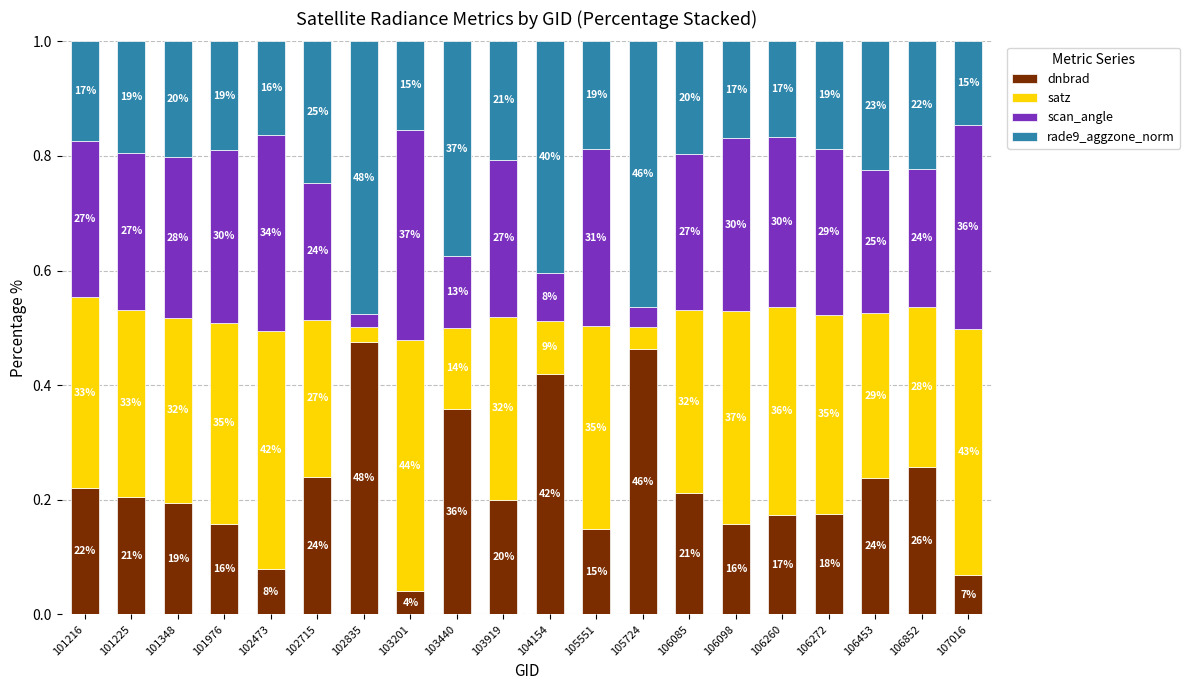

Between 102835 and 106272, which series saw the biggest shift?

satz